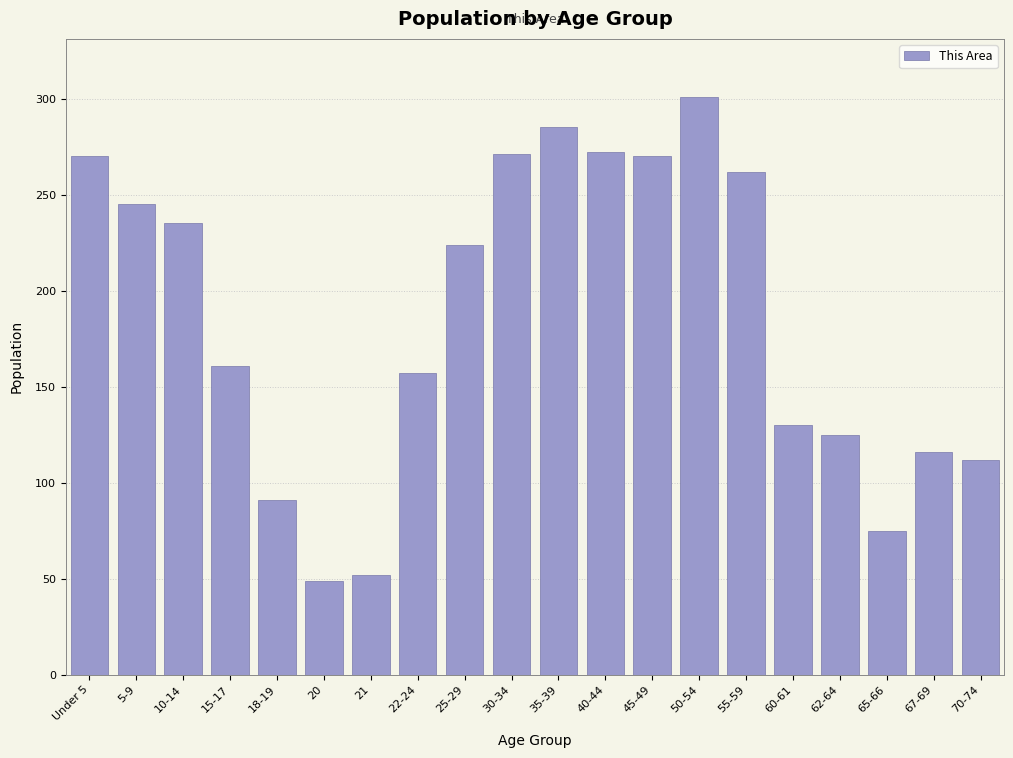

At which label is the value closest to 175?

15-17